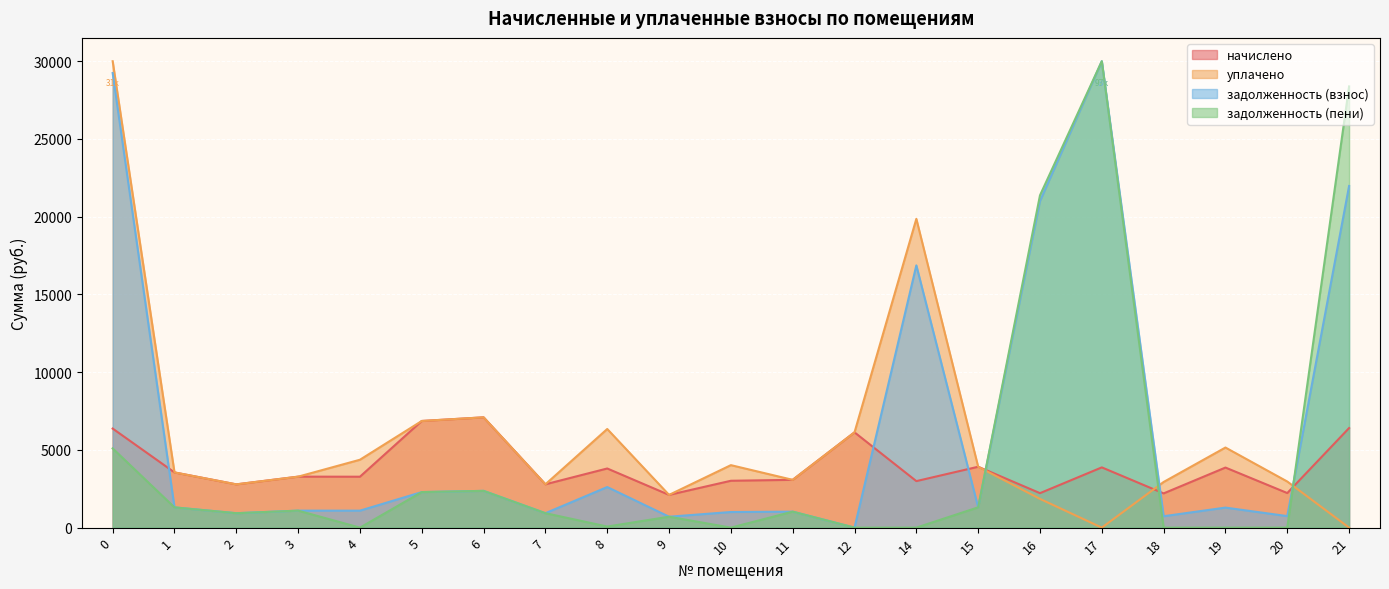

What is the difference between the maximum and minimum values in the начислено series?

4989.1